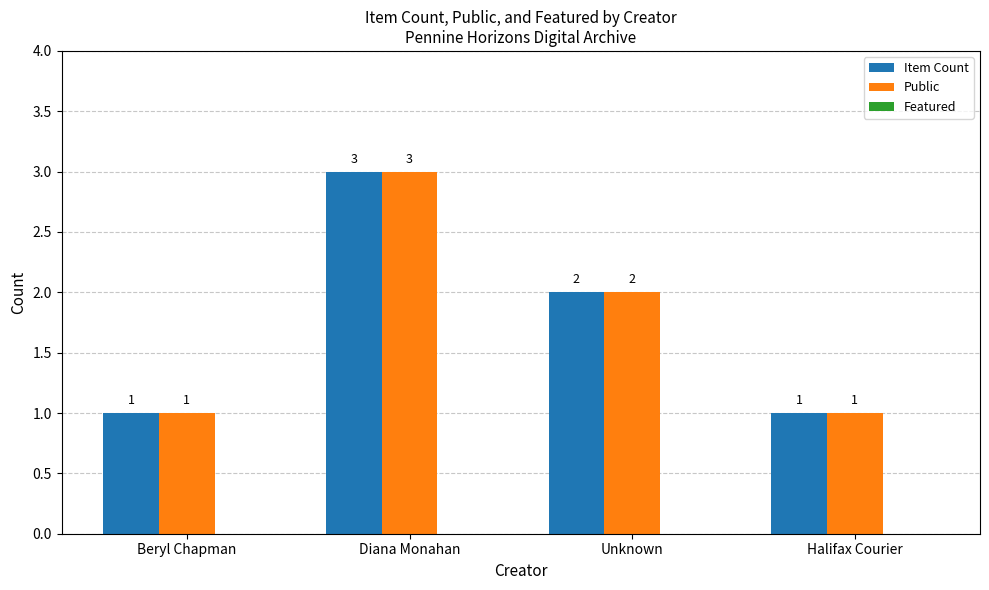

Where does the Public series first go above 2?

Diana Monahan